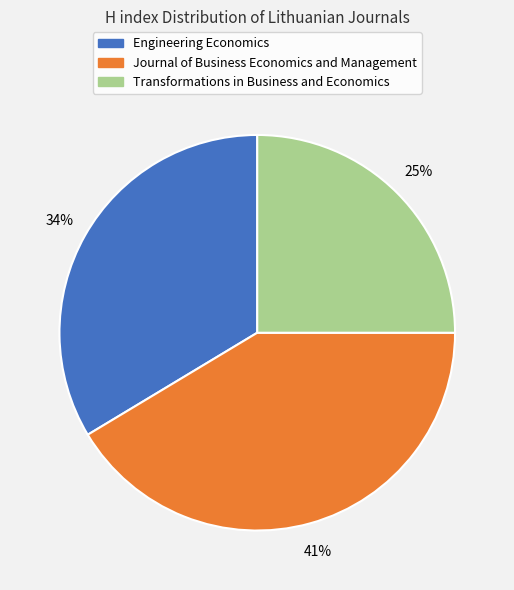

What is the ratio of the value at Transformations in Business and Economics to the value at Journal of Business Economics and Management?

0.6